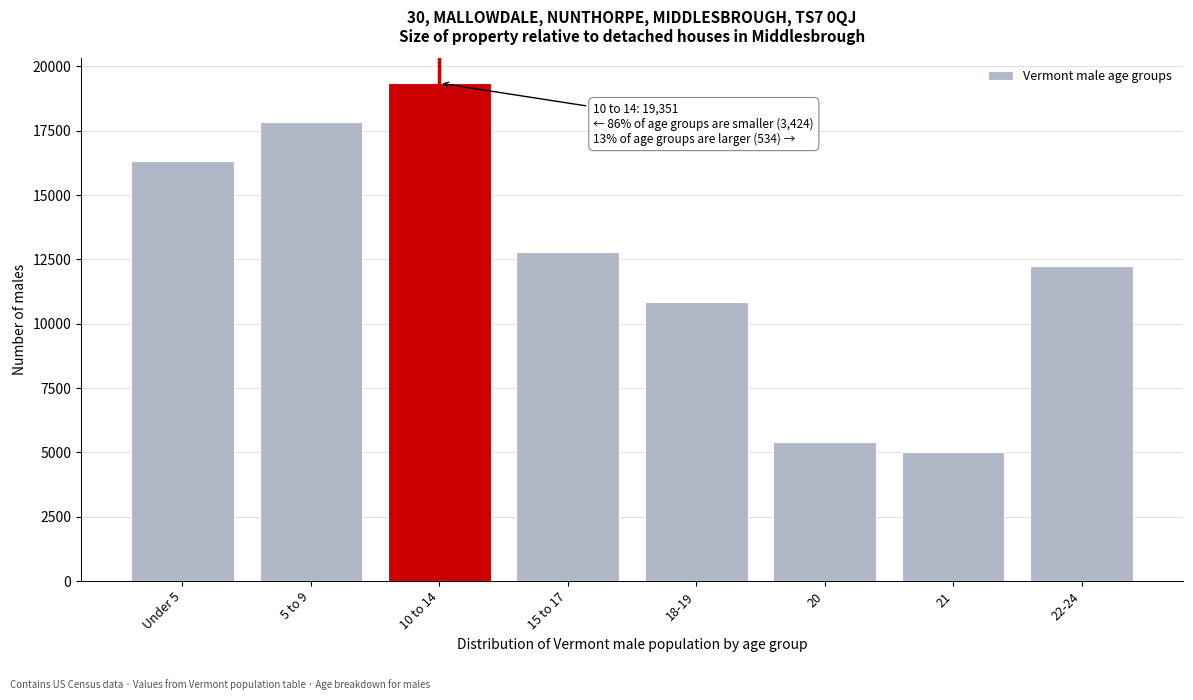

Reading right to left, extract all data points from this chart.

22-24=12258	21=5003	20=5421	18-19=10855	15 to 17=12804	10 to 14=19351	5 to 9=17854	Under 5=16339